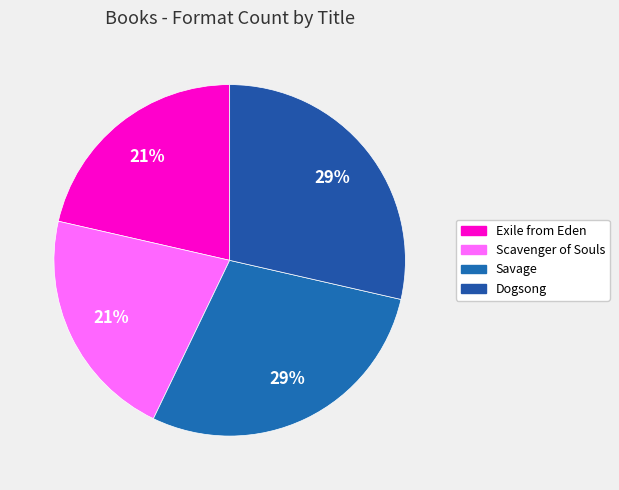

To the nearest percent, what portion does Dogsong represent?

29%